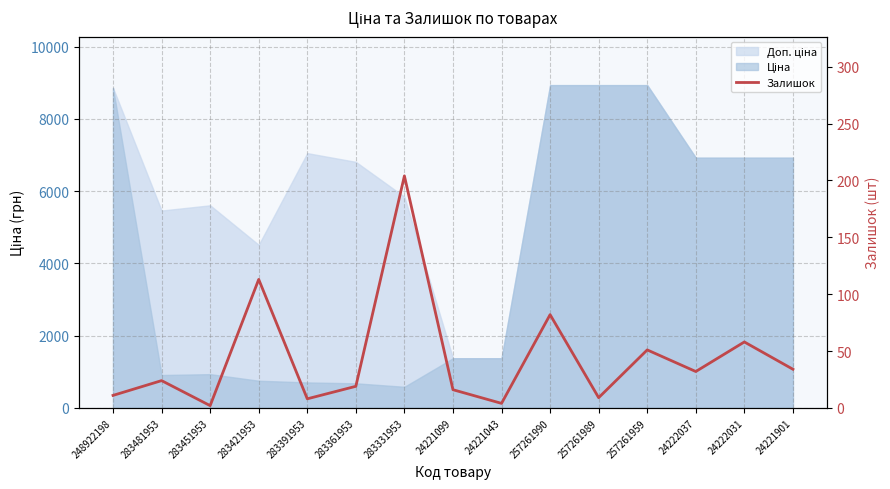

How many data points does each series have?

15